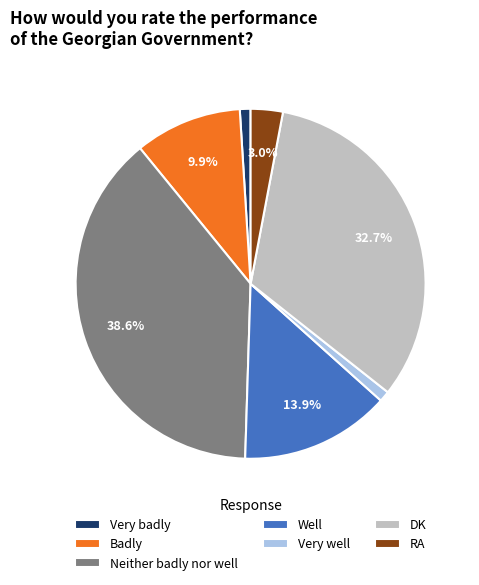

Is Very well the majority of the pie?

No